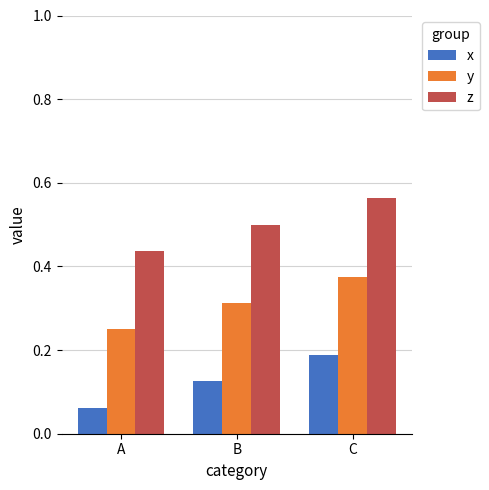

The z series shows 0.3 at B. True or false?

False